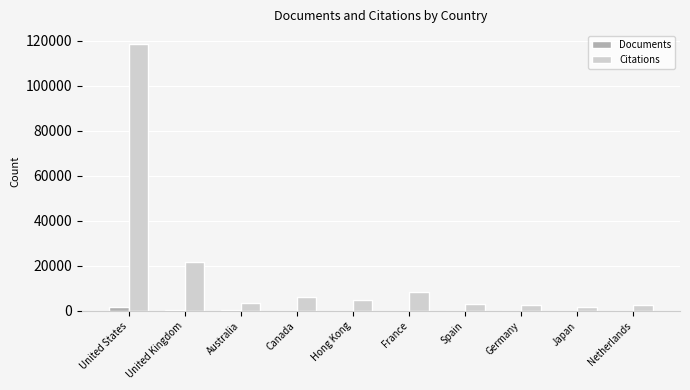

Are the bars horizontal?

No